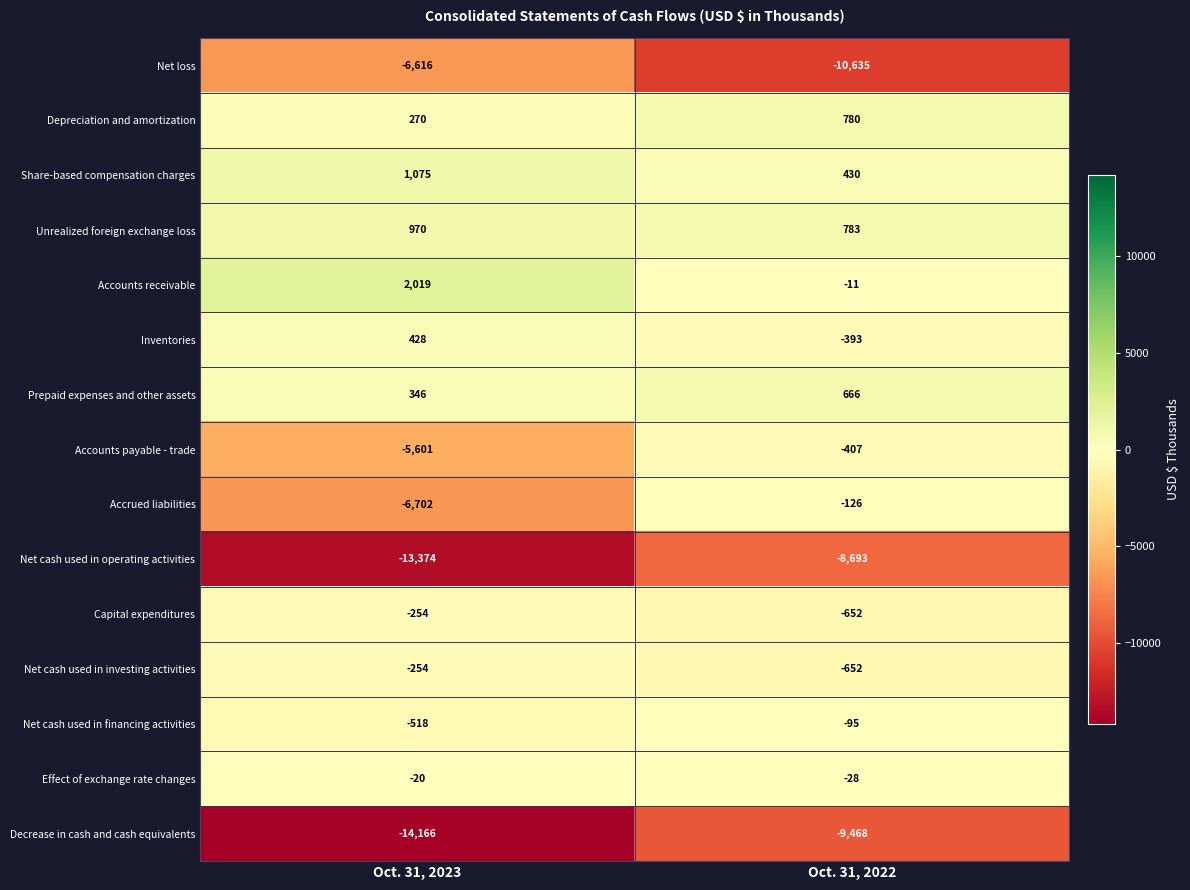

True or false: Capital expenditures has a value of -104 at Oct. 31, 2023.

False